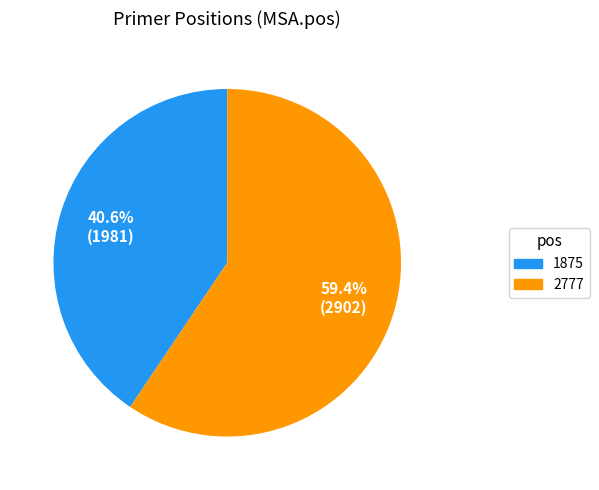

What percentage is the 2777 slice, to the nearest percent?

59%